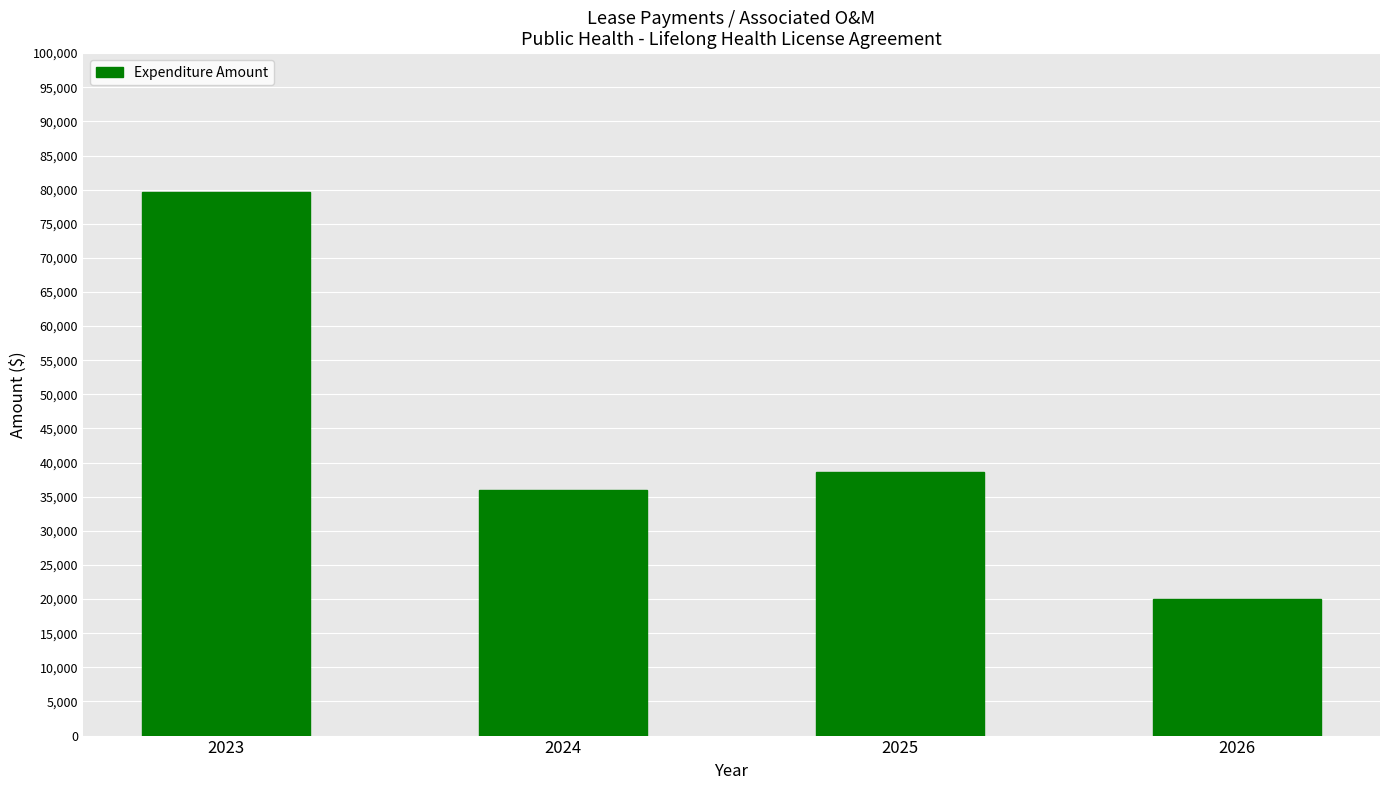

Reading left to right, transcribe all the data shown in this chart.

2023=79584	2024=35969	2025=38666	2026=20032